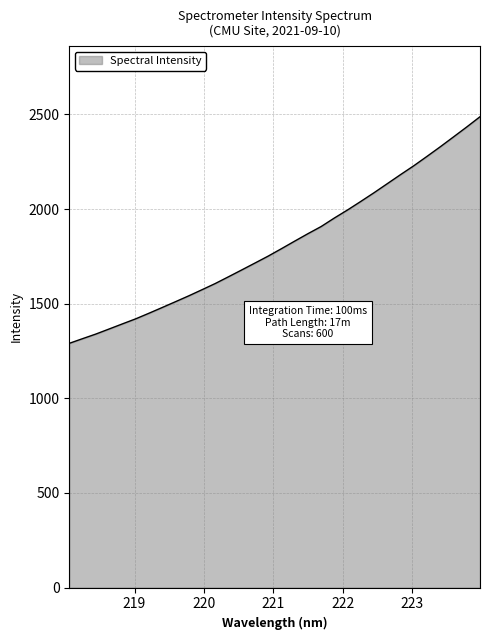

What is the difference between the maximum and minimum values?

1197.2